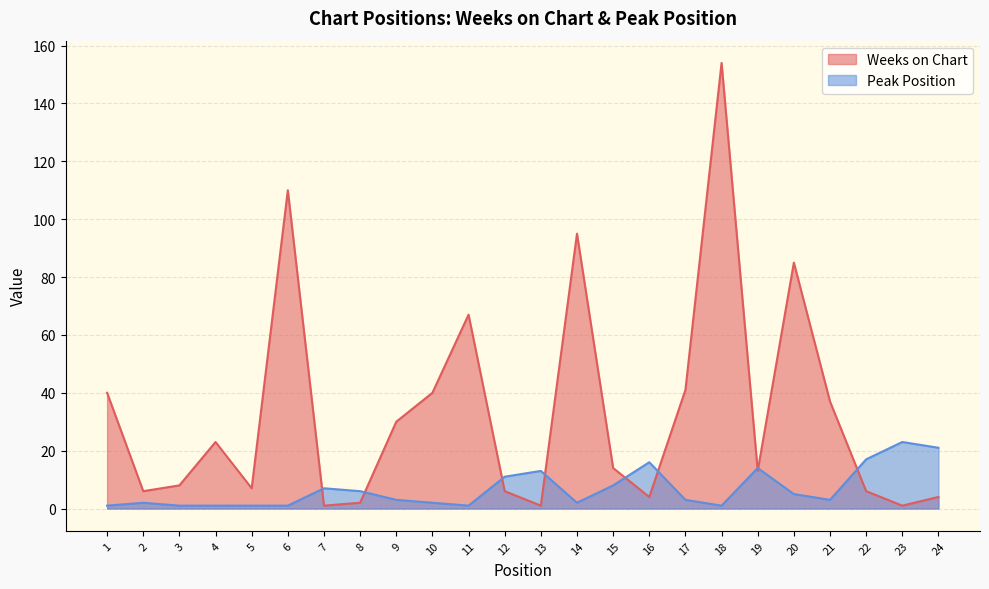

At which label does Peak Position reach its peak?

23